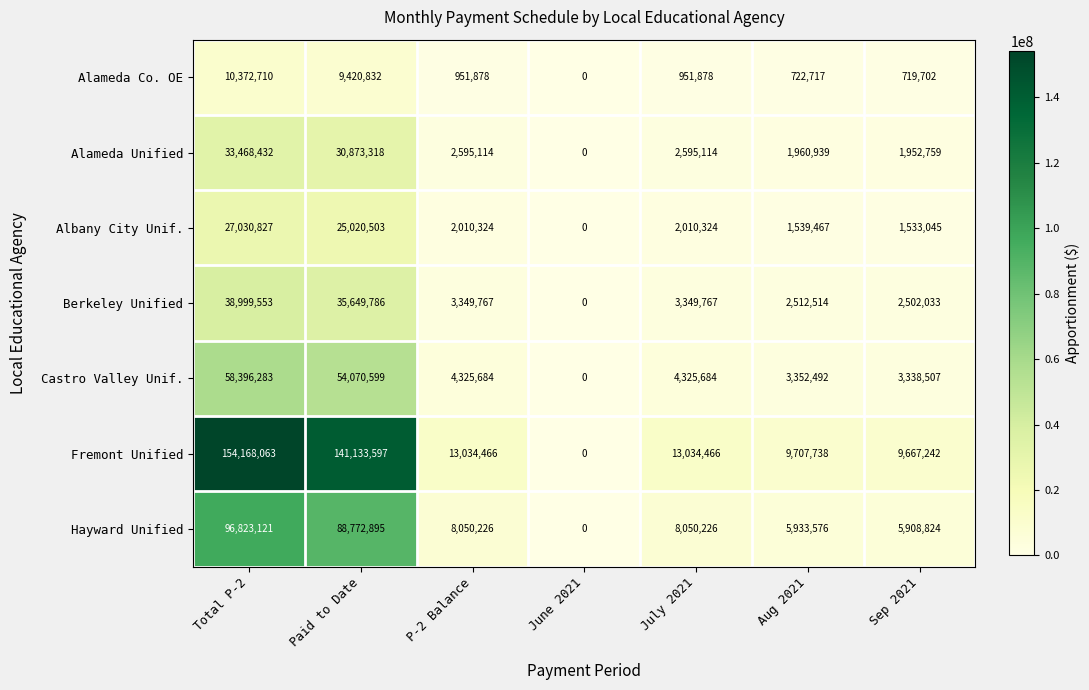

Between Total P-2 and Aug 2021, which series saw the biggest shift?

Fremont Unified